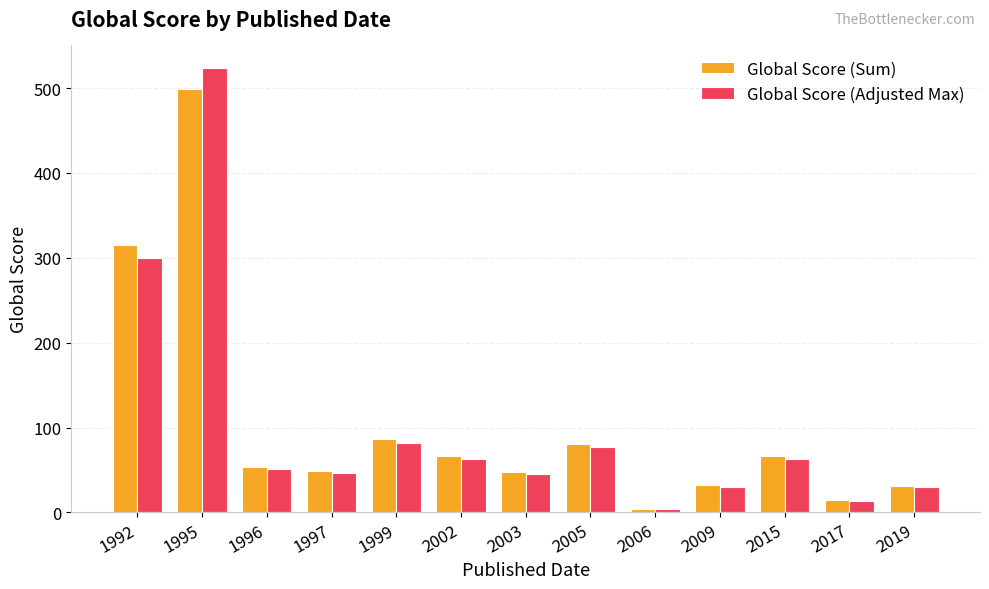

Which series has the widest spread of values?

Global Score (Adjusted Max)